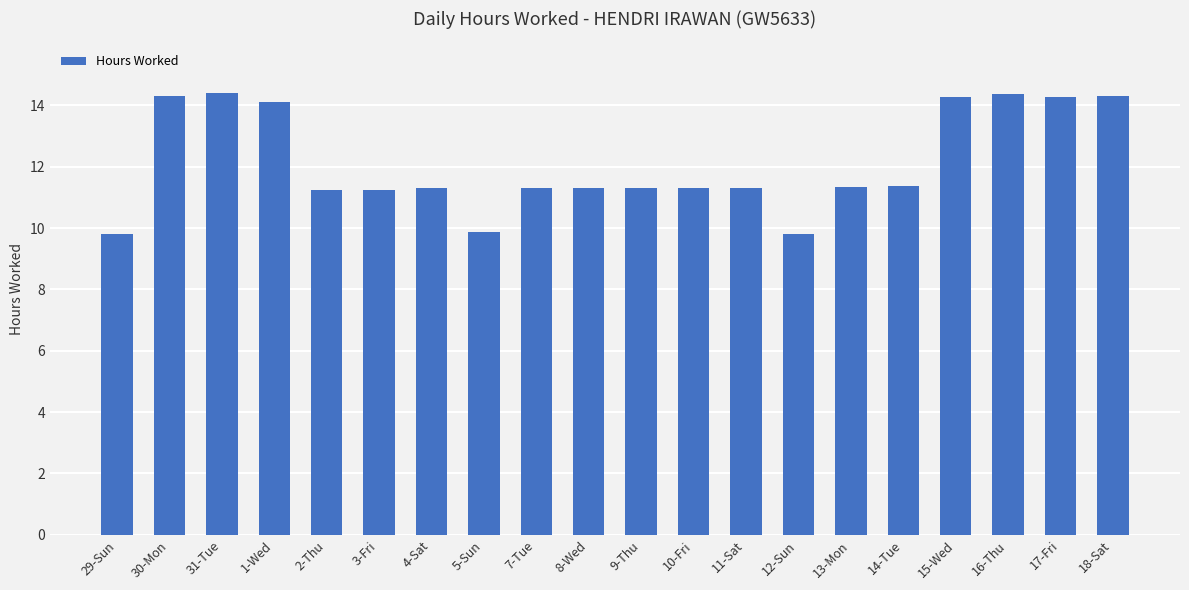

What is the sum of the values at 15-Wed and 8-Wed?

25.6